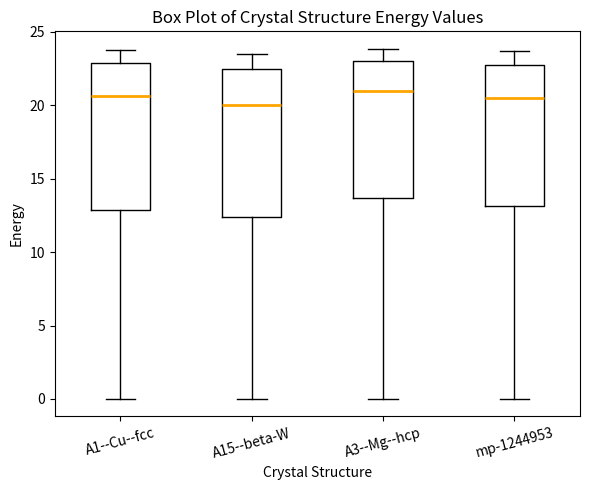

Where does the median line of the box for A3--Mg--hcp sit on the y-axis? The values are not printed on the chart, so give them approximately, as read against the axis.

21.0